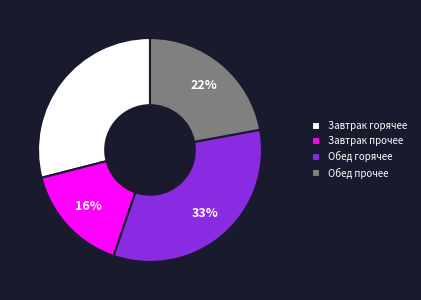

How many slices are in this pie chart?

4